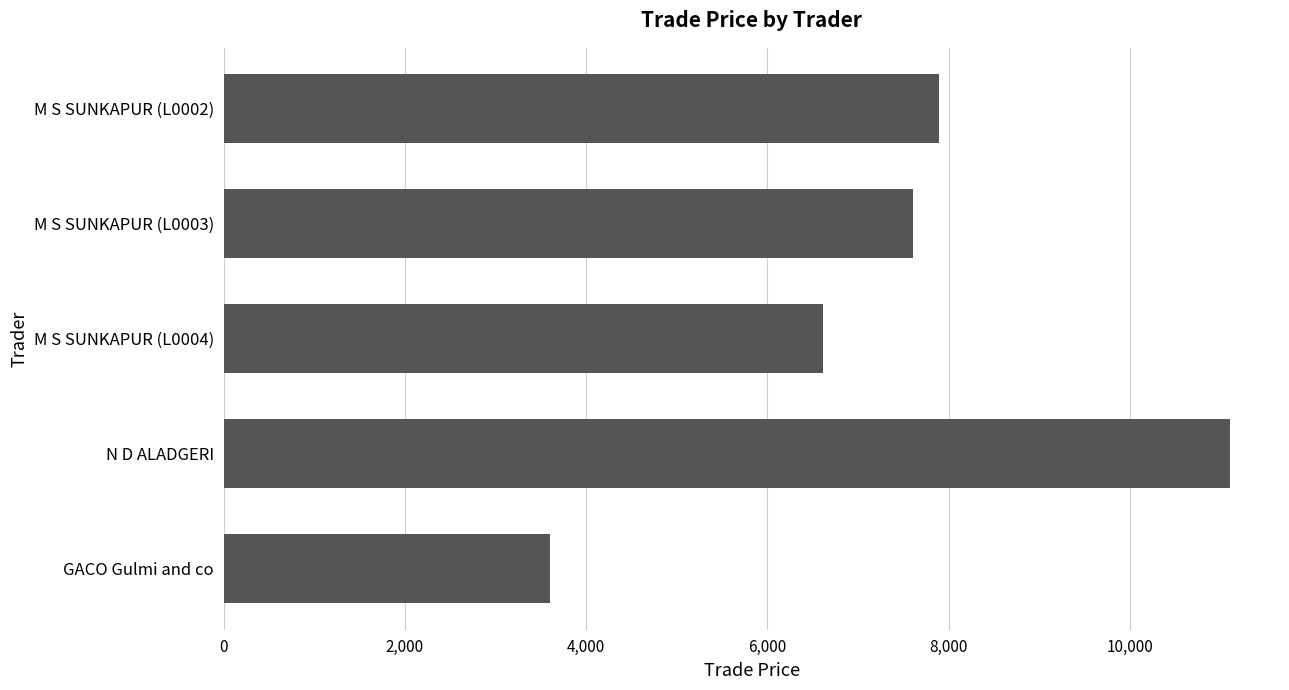

What is the sum of all values?

36810